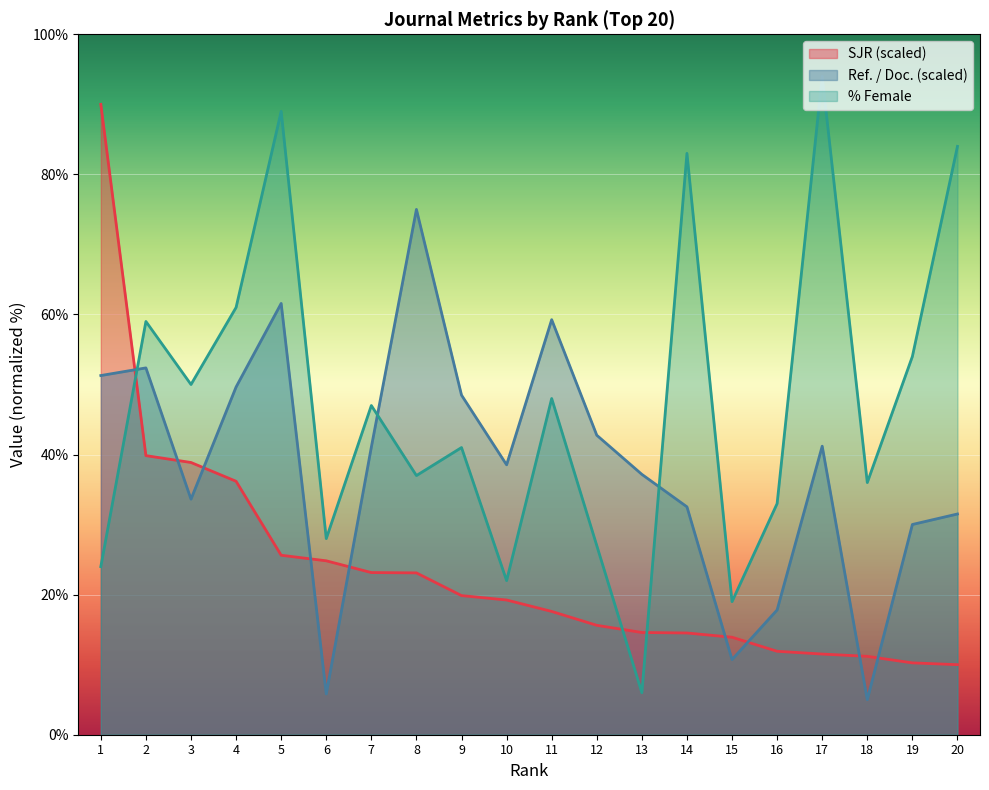

What value does the Ref. / Doc. series have at 6?

5.8